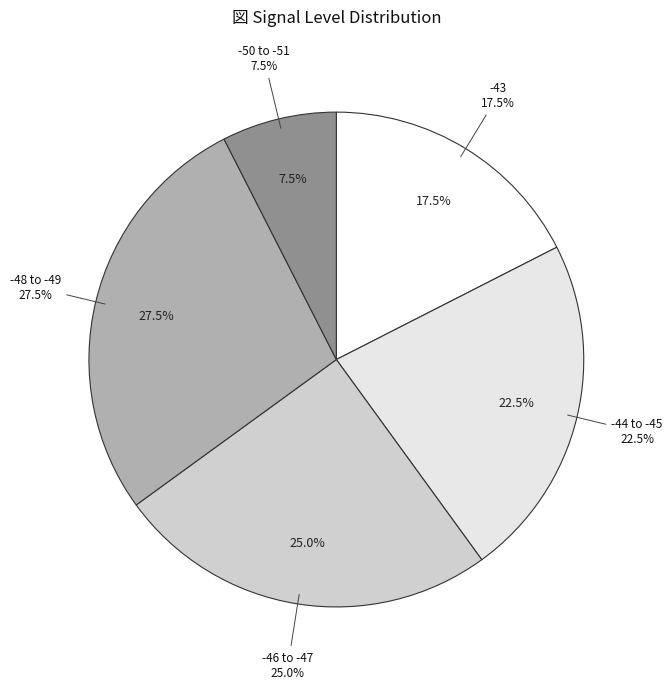

Is it true that -43 is 18% of the pie?

False